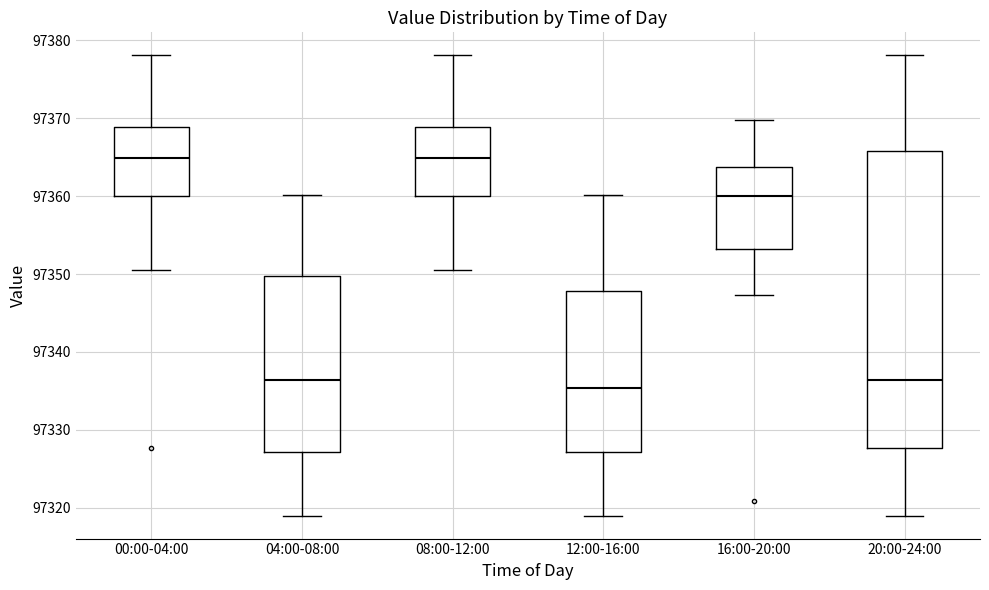

Which box's median line is the lowest?

12:00-16:00